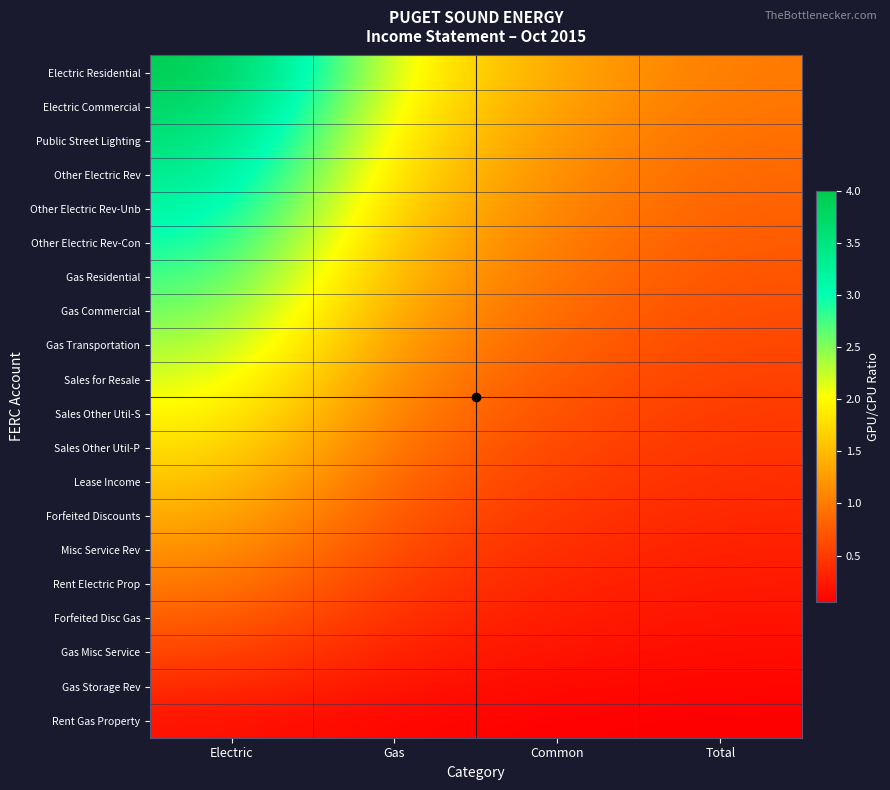

Which series has the widest spread of values?

Electric Residential